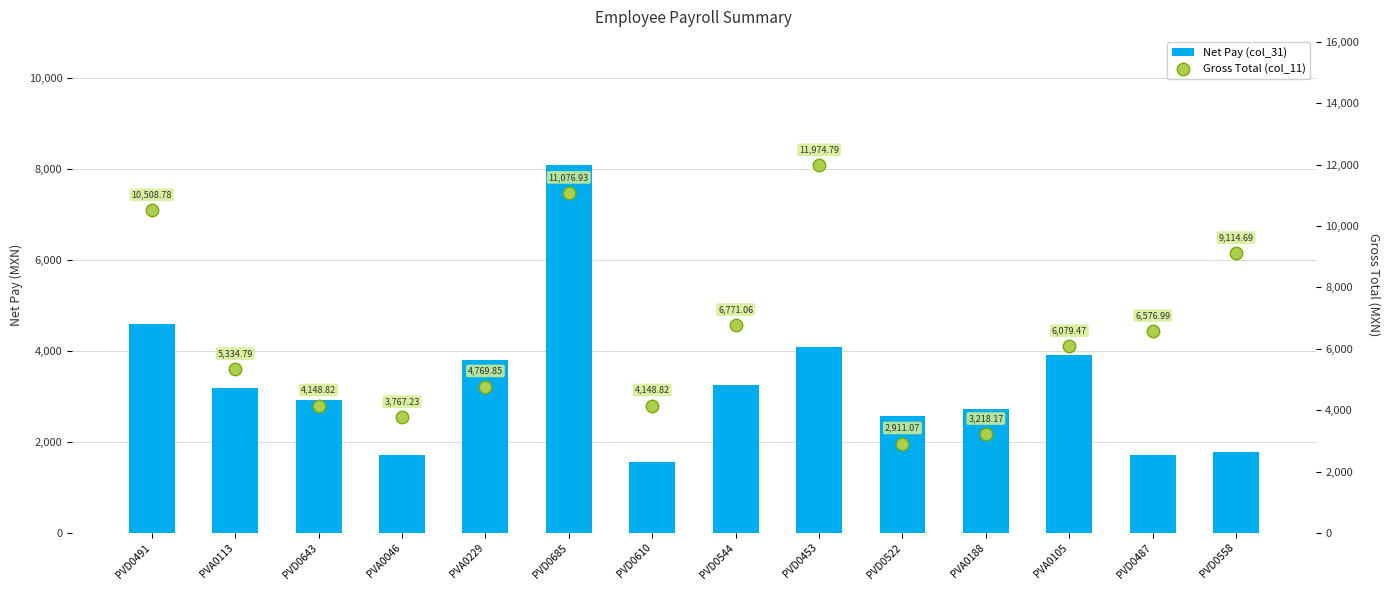

At which category is the sum across all series the highest?

PVD0685